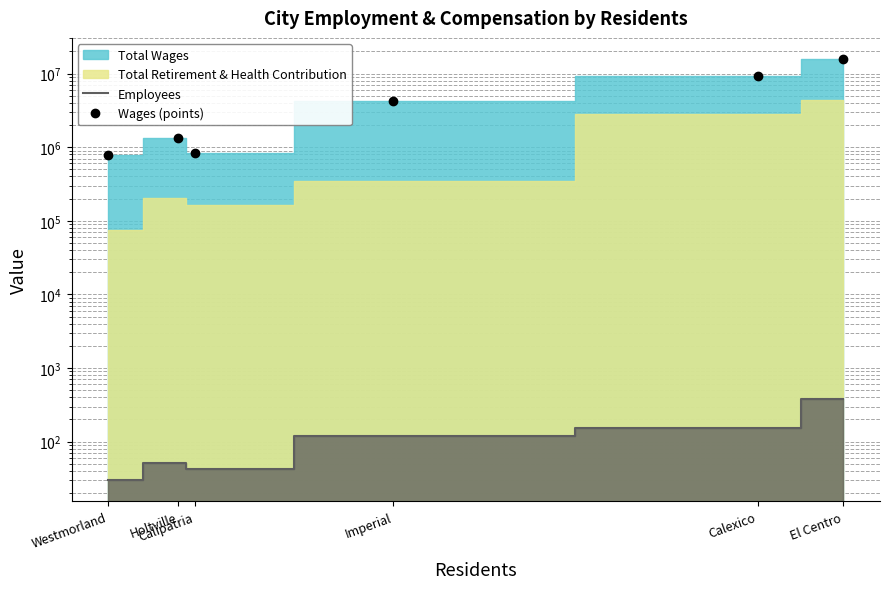

What is the difference between the highest and lowest values at Westmorland?

776790